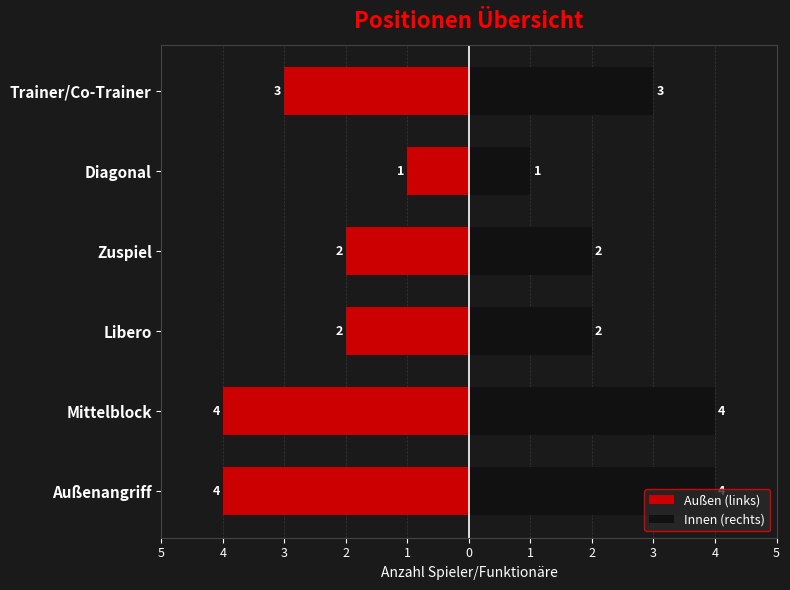

What is the average value of the Innen (rechts) series?

3